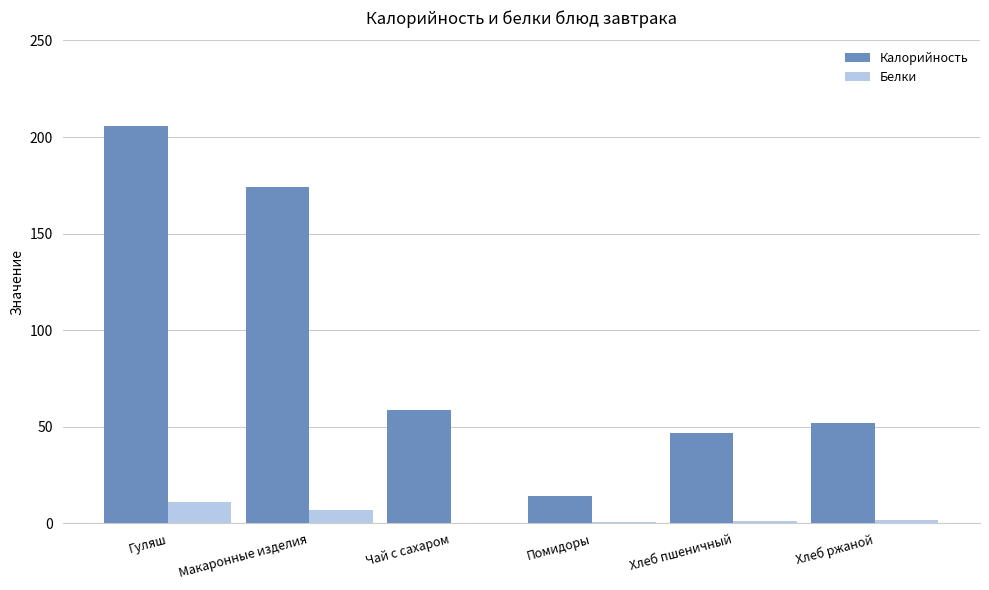

True or false: Калорийность has a value of 73.1 at Хлеб пшеничный.

False